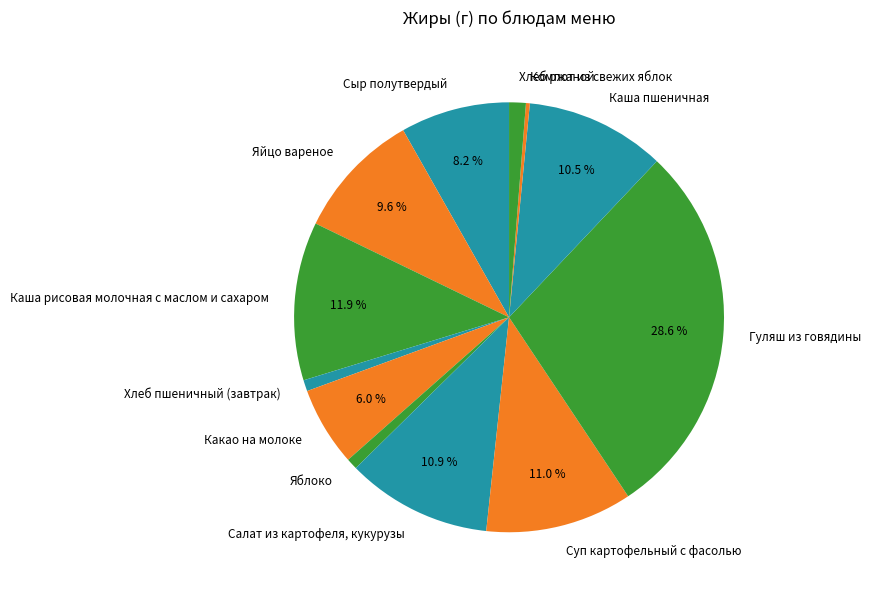

How many slices are in this pie chart?

12